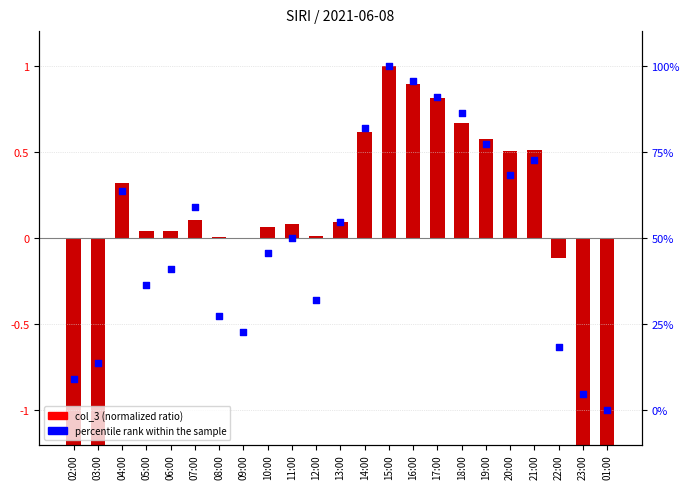

Which series contains the lowest Y value?

col_3 (normalized)